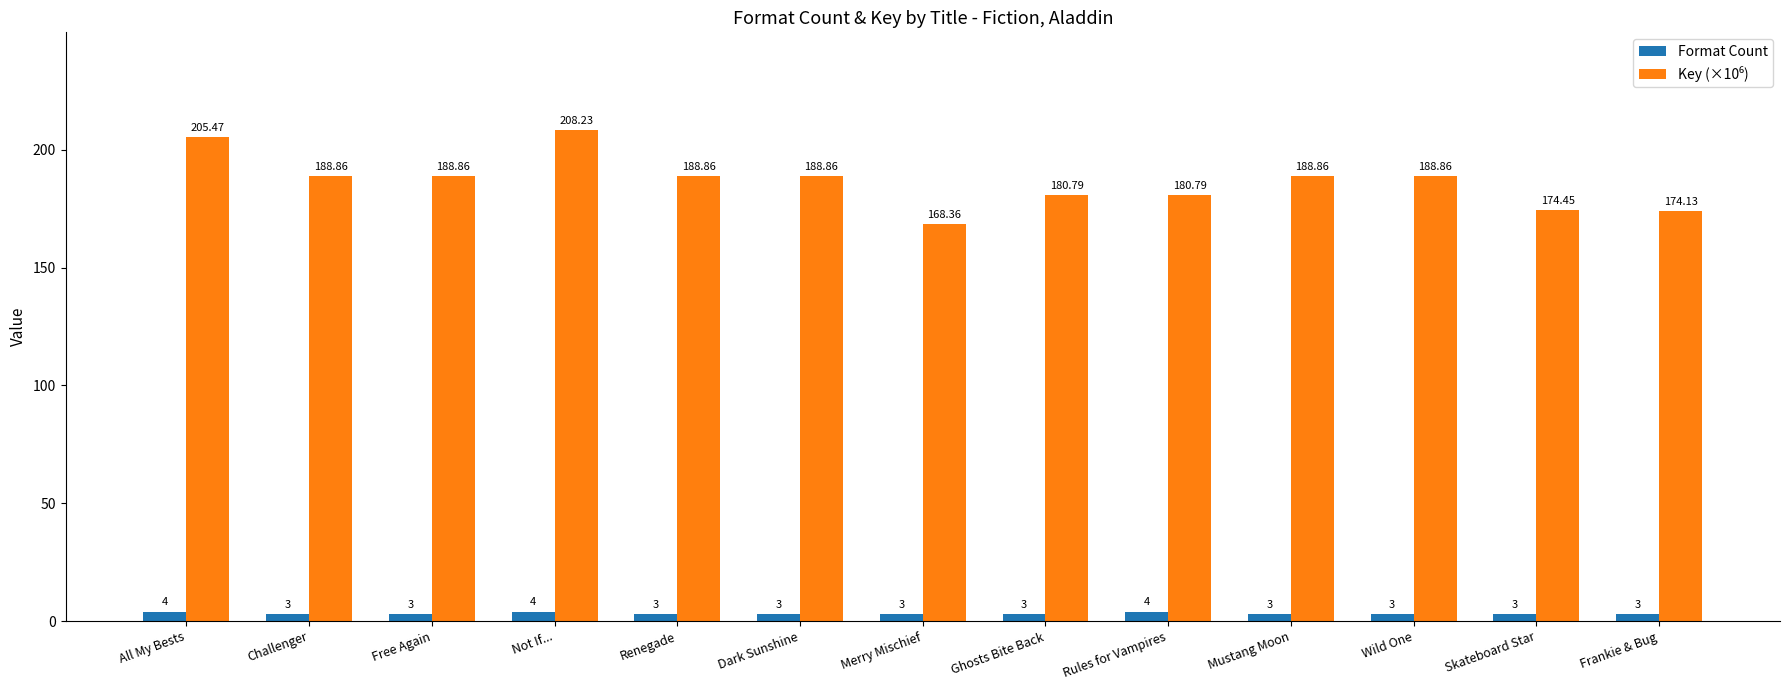

What is the sum of the Format Count values at Frankie & Bug and Dark Sunshine?

6.0